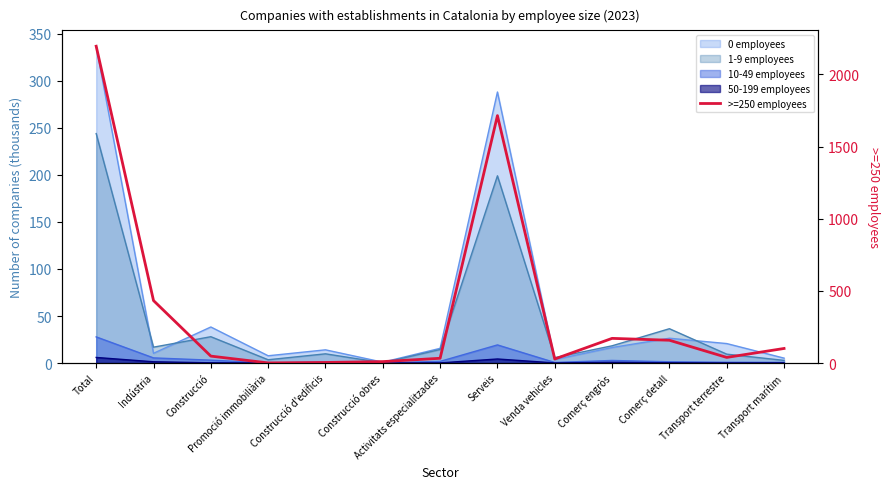

What is the smallest value displayed?

1